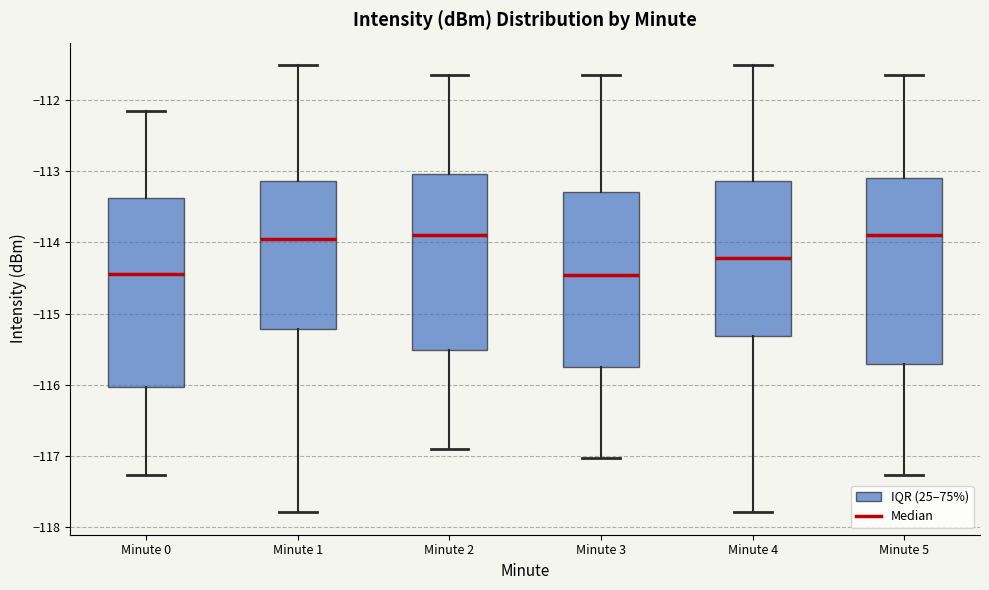

Where does the median line of the box for Minute 0 sit on the y-axis? The values are not printed on the chart, so give them approximately, as read against the axis.

-114.4